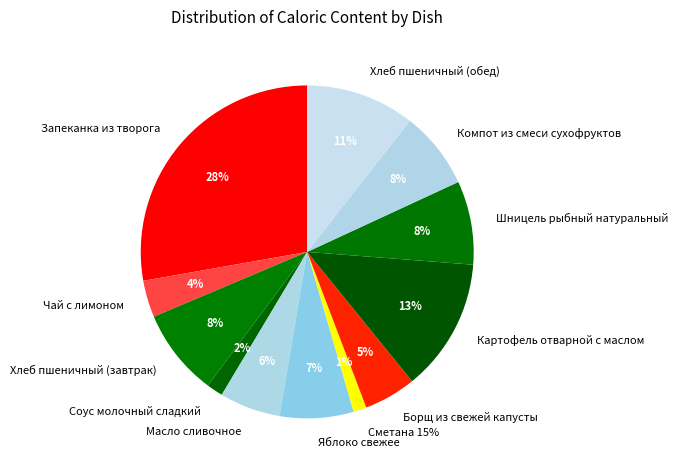

True or false: Запеканка из творога accounts for 28% of the total.

True